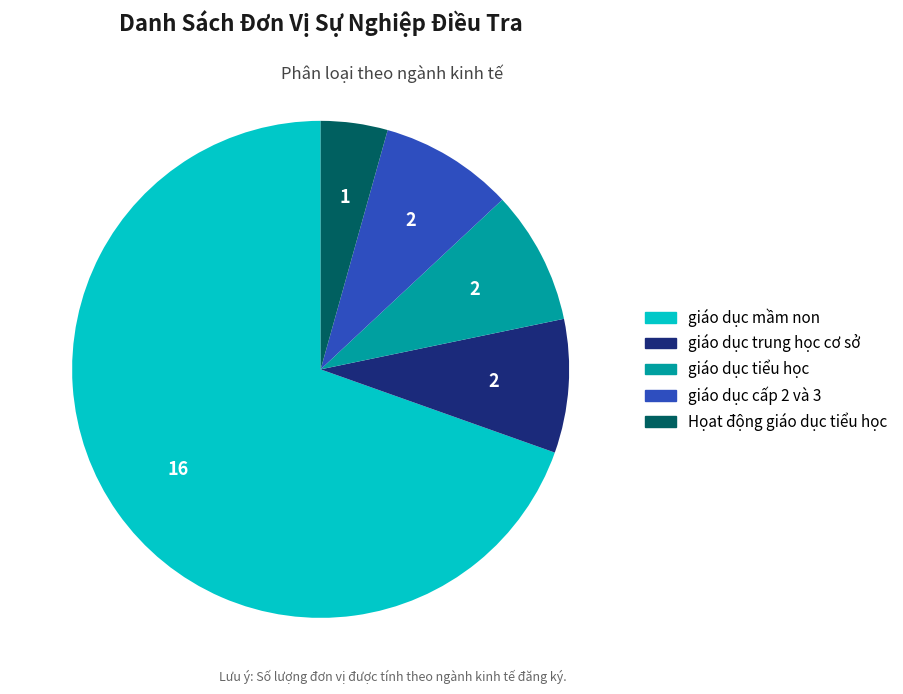

Combined, do Họat động giáo dục tiểu học and giáo dục cấp 2 và 3 account for over 50%?

No